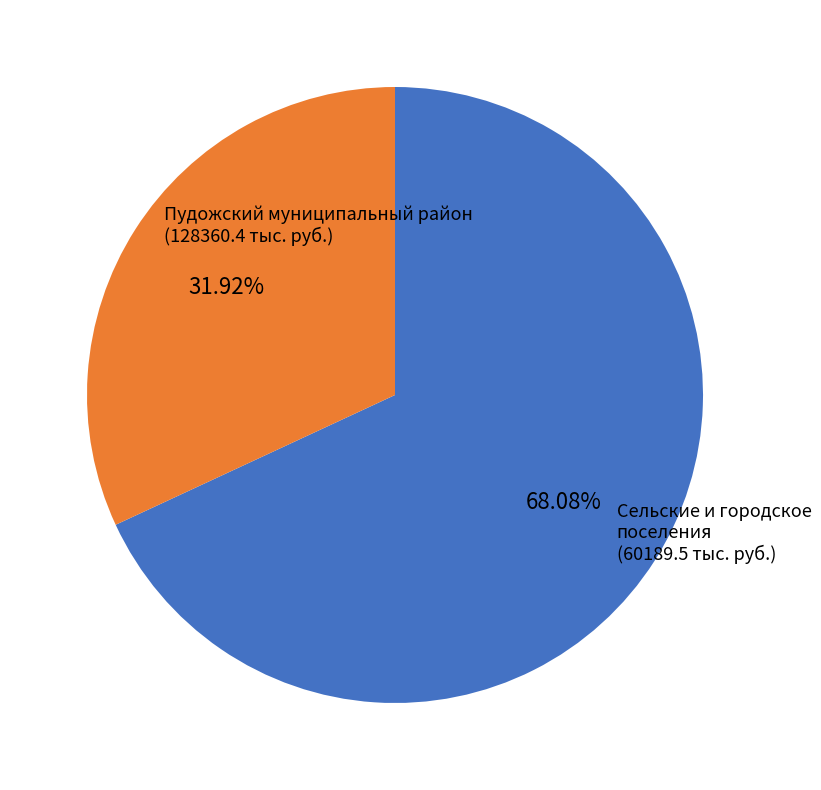

How many segments does this pie chart have?

2